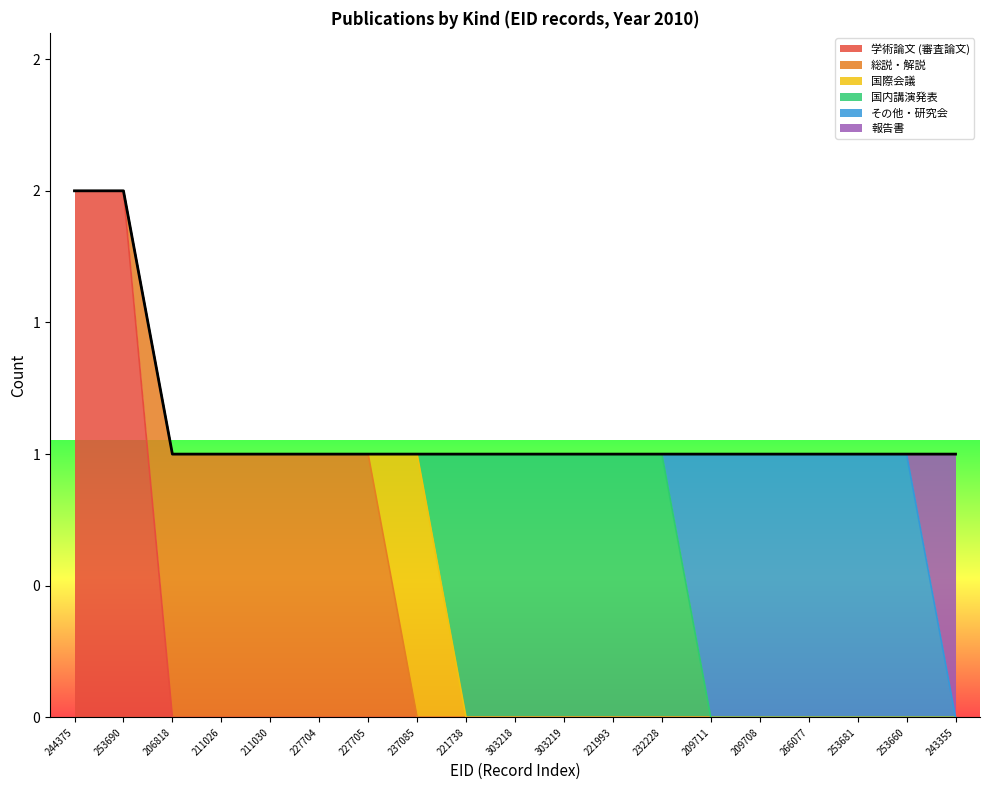

Reading left to right, what are all the values shown in this chart?

学術論文 (審査論文): 244375=2	253690=2	206818=0	211026=0	211030=0	227704=0	227705=0	237085=0	221738=0	303218=0	303219=0	221993=0	232228=0	209711=0	209708=0	266077=0	253681=0	253660=0	243355=0
総説・解説: 244375=0	253690=0	206818=1	211026=1	211030=1	227704=1	227705=1	237085=0	221738=0	303218=0	303219=0	221993=0	232228=0	209711=0	209708=0	266077=0	253681=0	253660=0	243355=0
国際会議: 244375=0	253690=0	206818=0	211026=0	211030=0	227704=0	227705=0	237085=1	221738=0	303218=0	303219=0	221993=0	232228=0	209711=0	209708=0	266077=0	253681=0	253660=0	243355=0
国内講演発表: 244375=0	253690=0	206818=0	211026=0	211030=0	227704=0	227705=0	237085=0	221738=1	303218=1	303219=1	221993=1	232228=1	209711=0	209708=0	266077=0	253681=0	253660=0	243355=0
その他・研究会: 244375=0	253690=0	206818=0	211026=0	211030=0	227704=0	227705=0	237085=0	221738=0	303218=0	303219=0	221993=0	232228=0	209711=1	209708=1	266077=1	253681=1	253660=1	243355=0
報告書: 244375=0	253690=0	206818=0	211026=0	211030=0	227704=0	227705=0	237085=0	221738=0	303218=0	303219=0	221993=0	232228=0	209711=0	209708=0	266077=0	253681=0	253660=0	243355=1